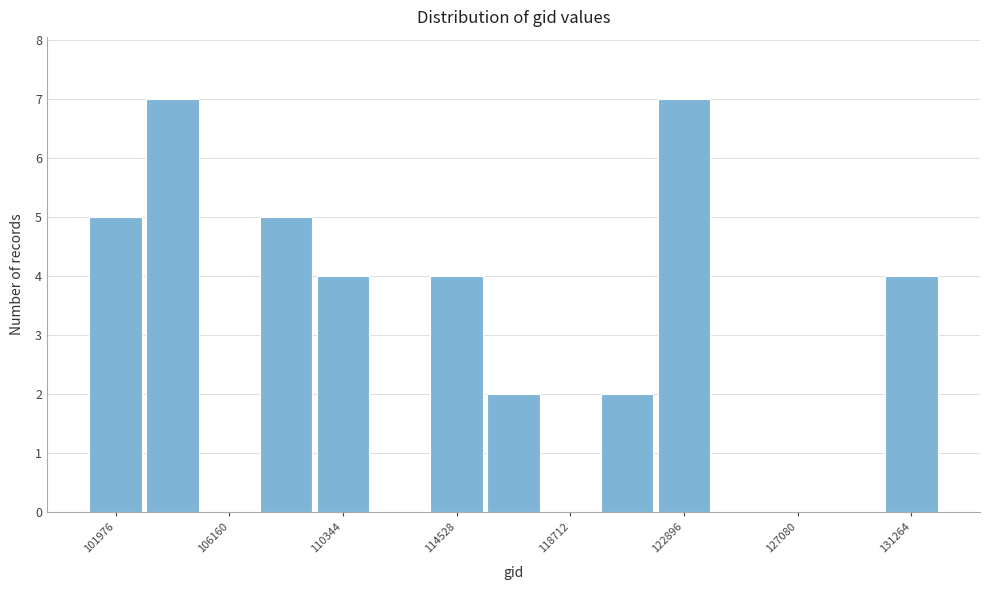

Reading left to right, transcribe this chart: for each bar, give the range it covers on the x-axis and its height. Neither the bar edges nor the heights are printed on the chart, so give them approximately, as read against the axes.

101000 to 103000: 5
103000 to 105000: 7
105000 to 107000: 0
107000 to 109500: 5
109500 to 111500: 4
111500 to 113500: 0
113500 to 115500: 4
115500 to 117500: 2
117500 to 120000: 0
120000 to 122000: 2
122000 to 124000: 7
124000 to 126000: 0
126000 to 128000: 0
128000 to 130000: 0
130000 to 132500: 4